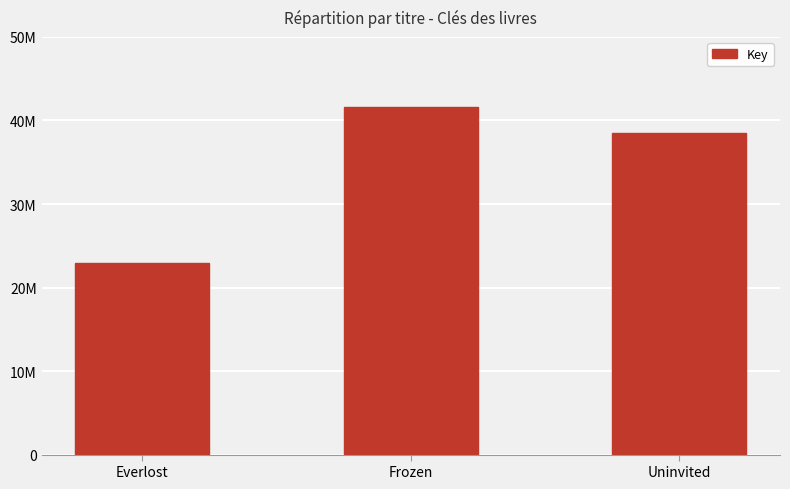

What is the label of the 3rd bar from the right?

Everlost